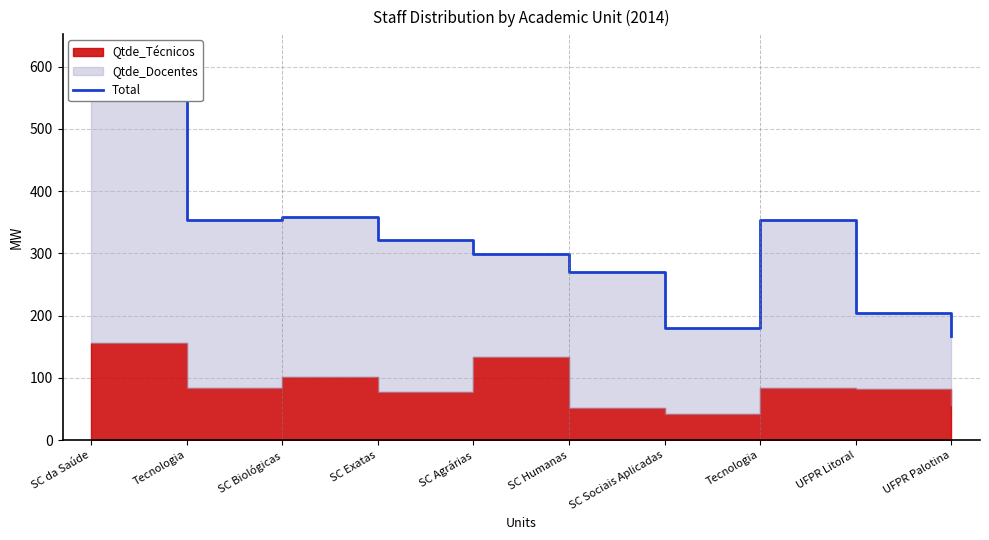

Which label corresponds to the largest value in the chart?

SC da Saúde